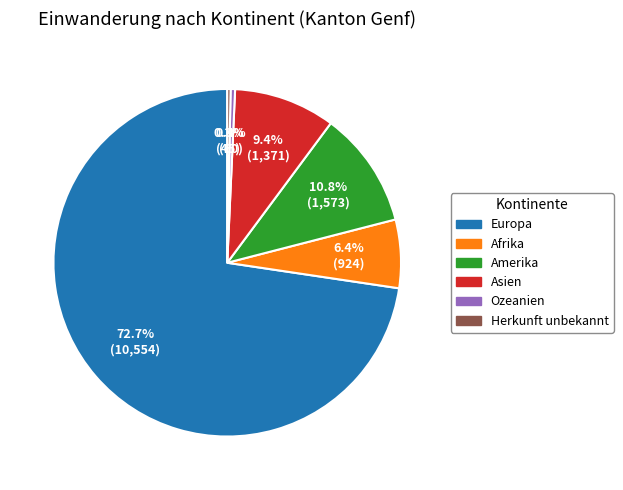

What is the largest slice in the pie chart?

Europa